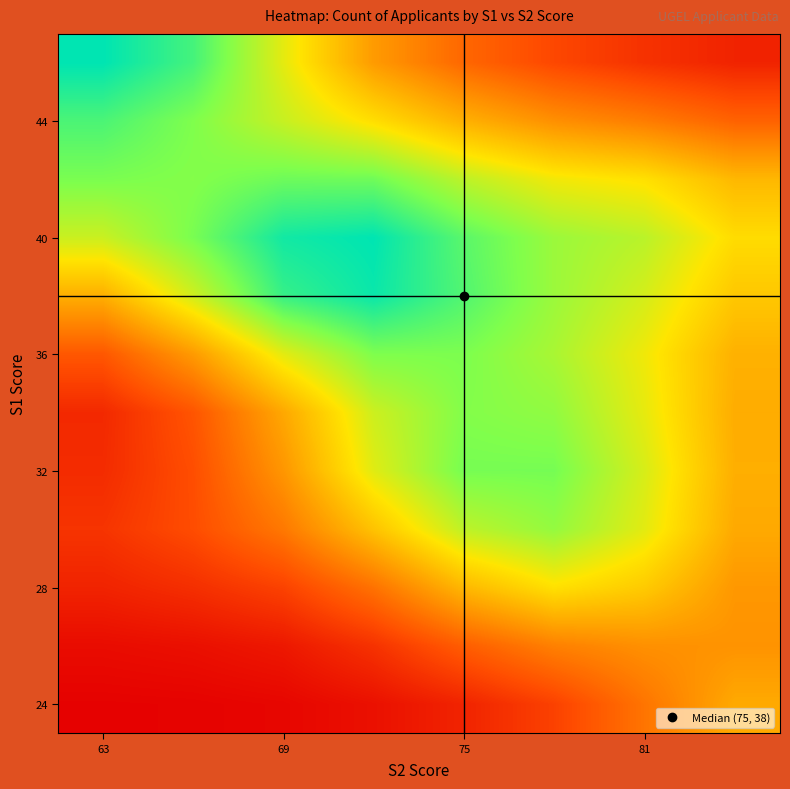

At how many categories does at least one series exceed 0?

8